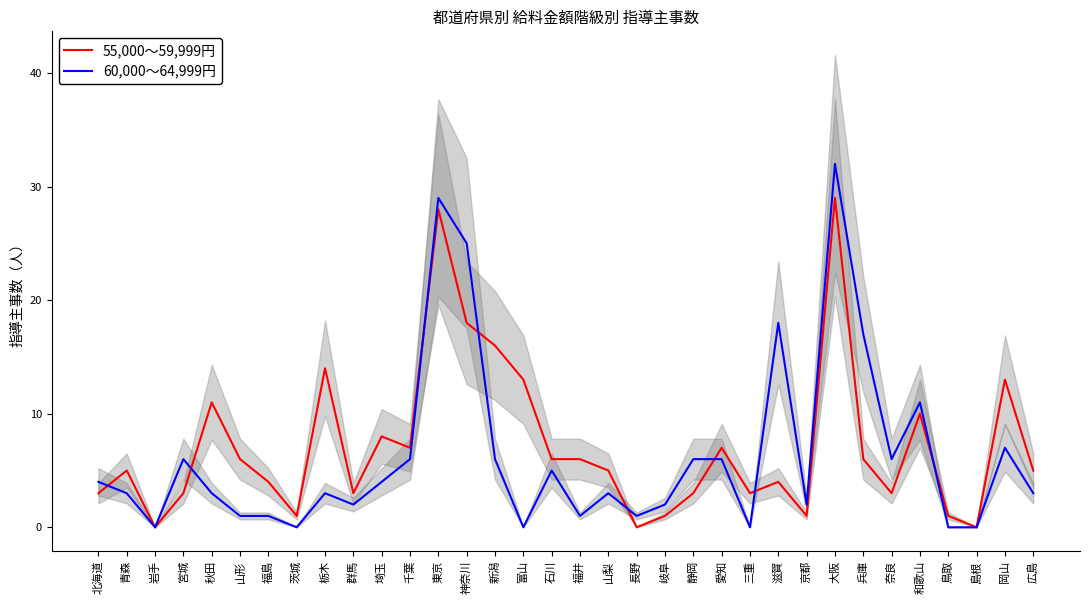

Reading right to left, extract all data points from this chart.

55,000～59,999円: 広島=5	岡山=13	島根=0	鳥取=1	和歌山=10	奈良=3	兵庫=6	大阪=29	京都=1	滋賀=4	三重=3	愛知=7	静岡=3	岐阜=1	長野=0	山梨=5	福井=6	石川=6	富山=13	新潟=16	神奈川=18	東京=28	千葉=7	埼玉=8	群馬=3	栃木=14	茨城=1	福島=4	山形=6	秋田=11	宮城=3	岩手=0	青森=5	北海道=3
60,000～64,999円: 広島=3	岡山=7	島根=0	鳥取=0	和歌山=11	奈良=6	兵庫=17	大阪=32	京都=2	滋賀=18	三重=0	愛知=6	静岡=6	岐阜=2	長野=1	山梨=3	福井=1	石川=5	富山=0	新潟=6	神奈川=25	東京=29	千葉=6	埼玉=4	群馬=2	栃木=3	茨城=0	福島=1	山形=1	秋田=3	宮城=6	岩手=0	青森=3	北海道=4